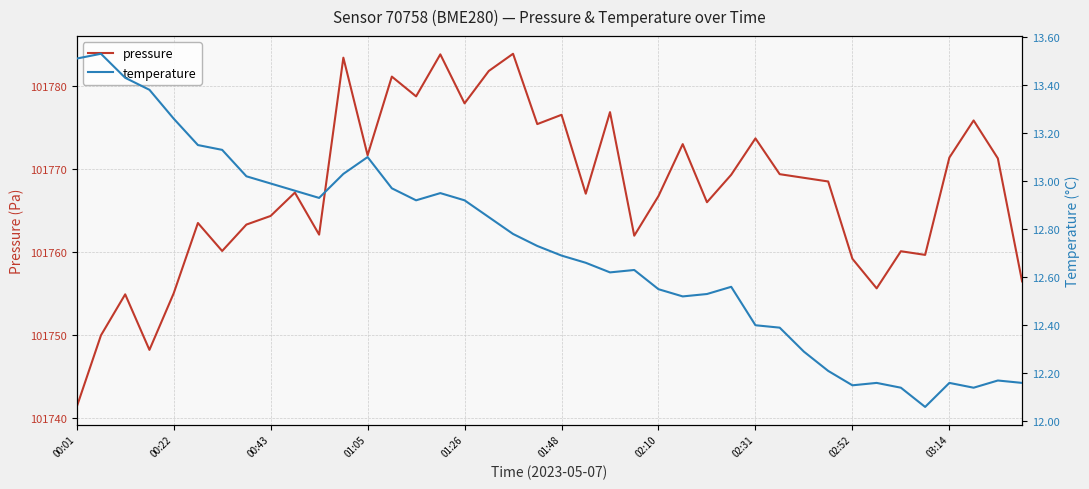

How many data points in pressure are above 101768?

20